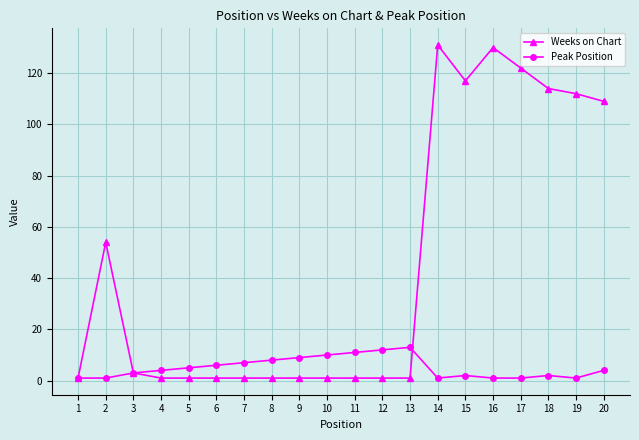

What is the maximum value shown in the chart?

131